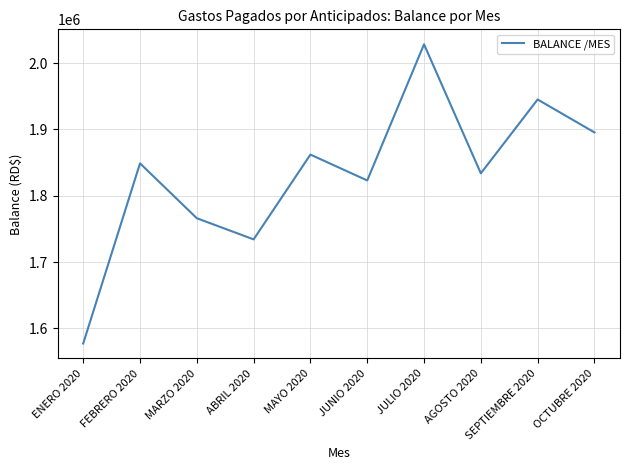

Does the chart display data point markers on the line(s)?

No